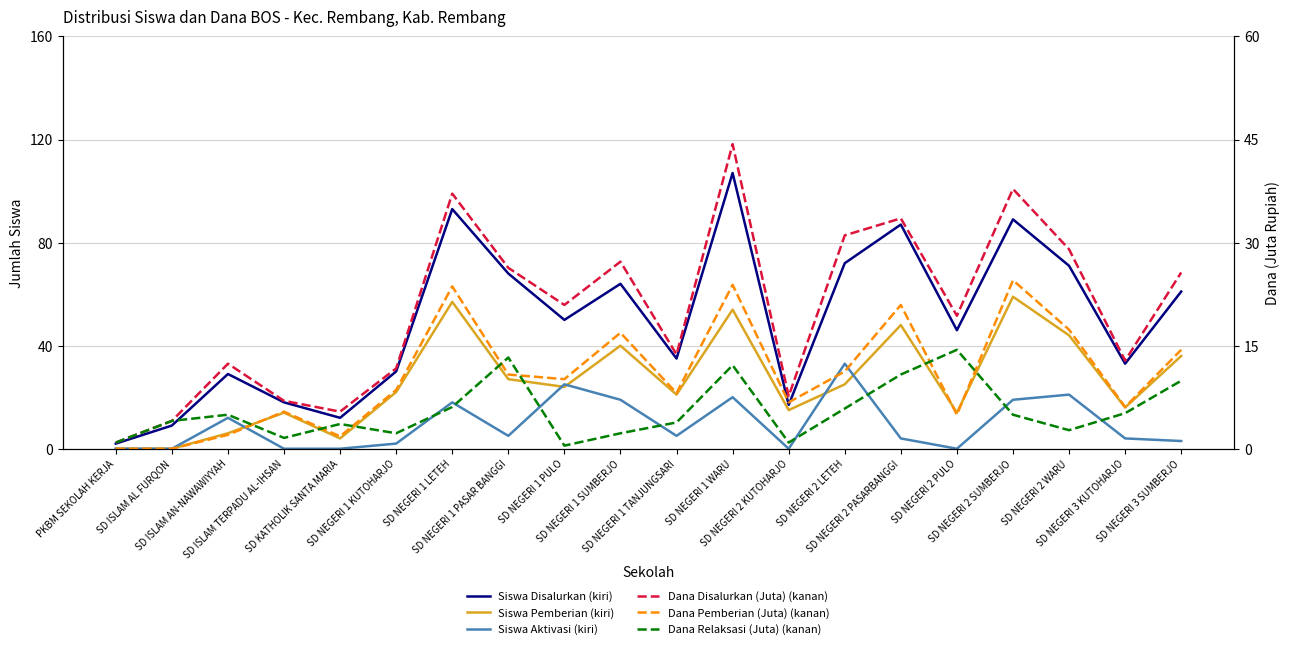

The Dana Pemberian (Juta) (kanan) series shows 16.9 at SD NEGERI 1 SUMBERJO. True or false?

True